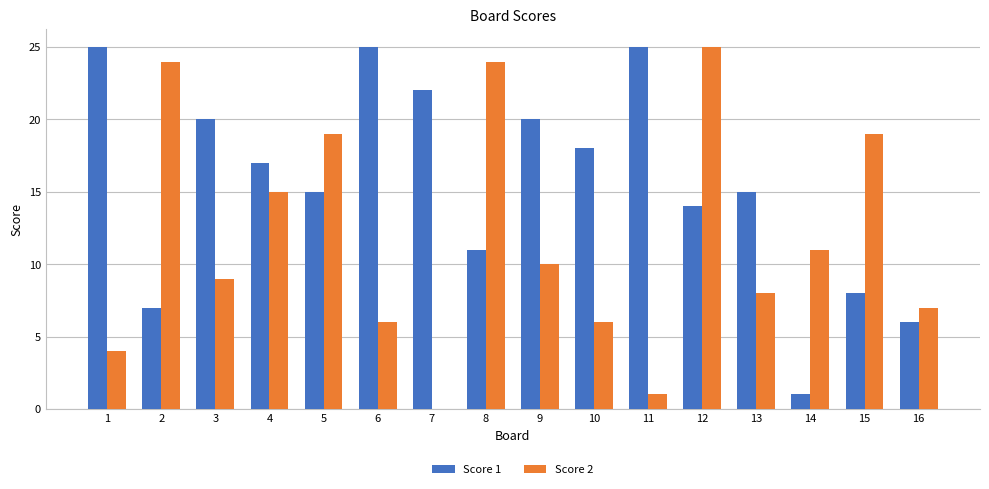

At which label does Score 2 reach its peak?

12